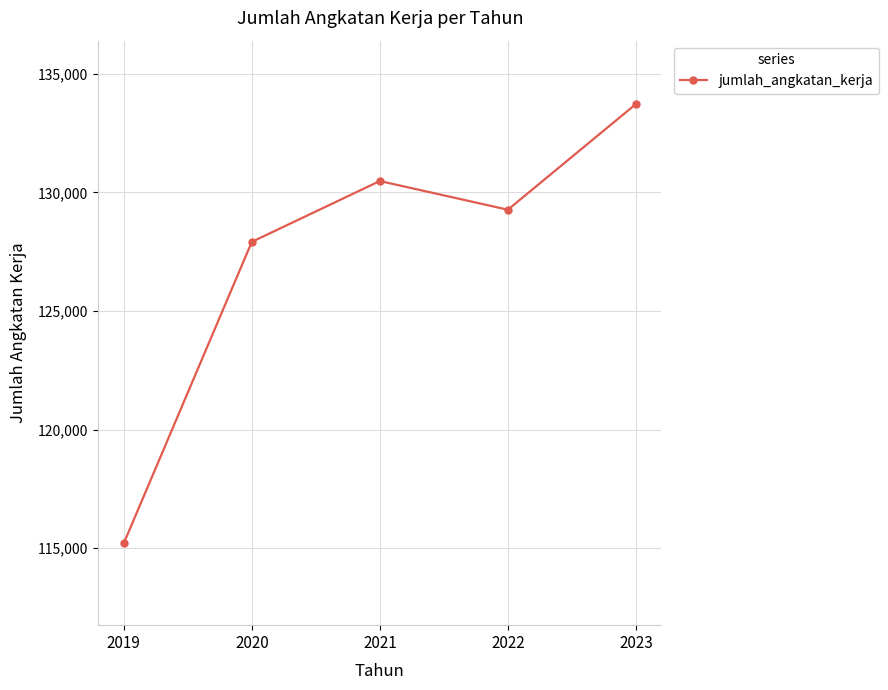

Rank the categories by value from lowest to highest.

2019, 2020, 2022, 2021, 2023